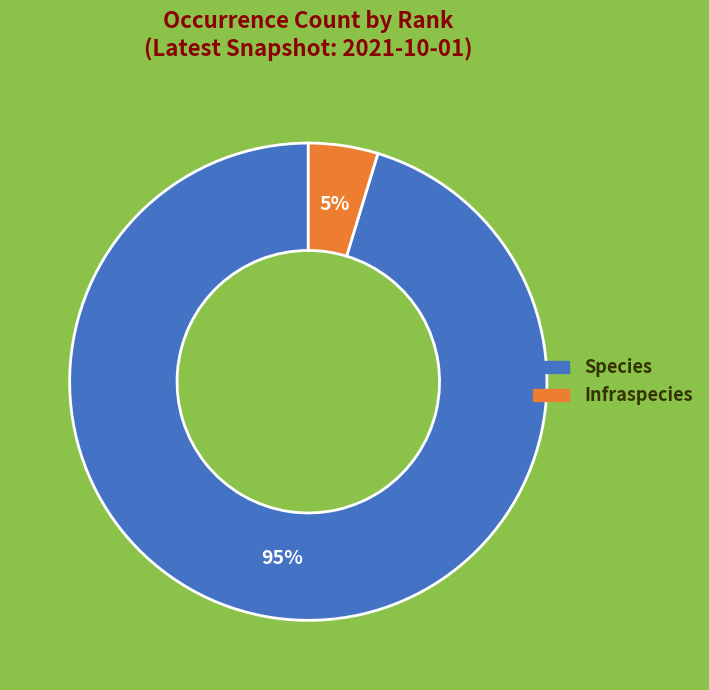

Which category accounts for the majority?

Species